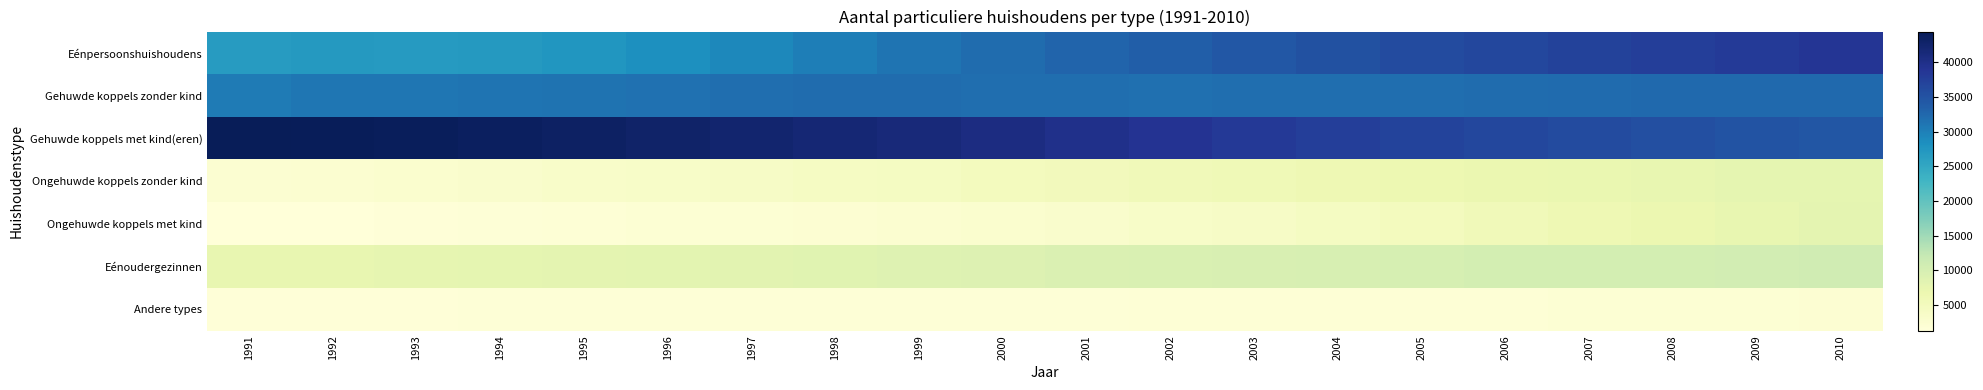

Which category has the highest value across all series?

1991